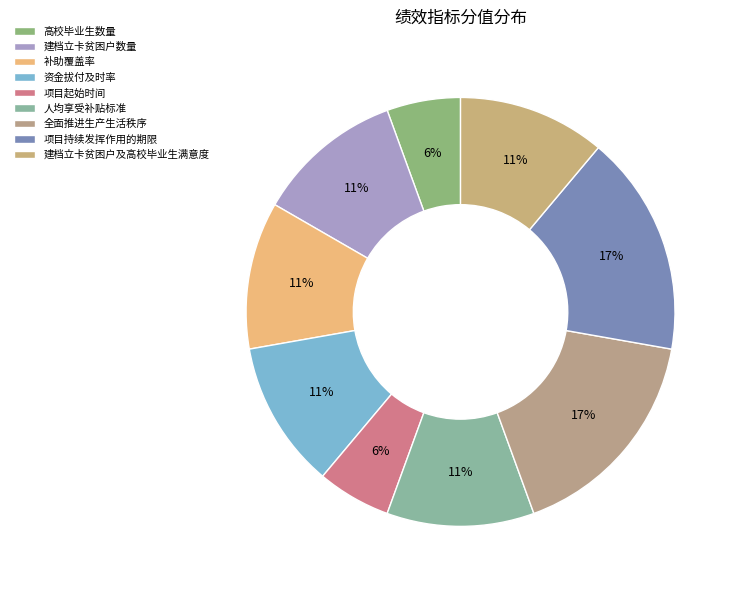

Does 全面推进生产生活秩序 account for over 50% of the chart?

No